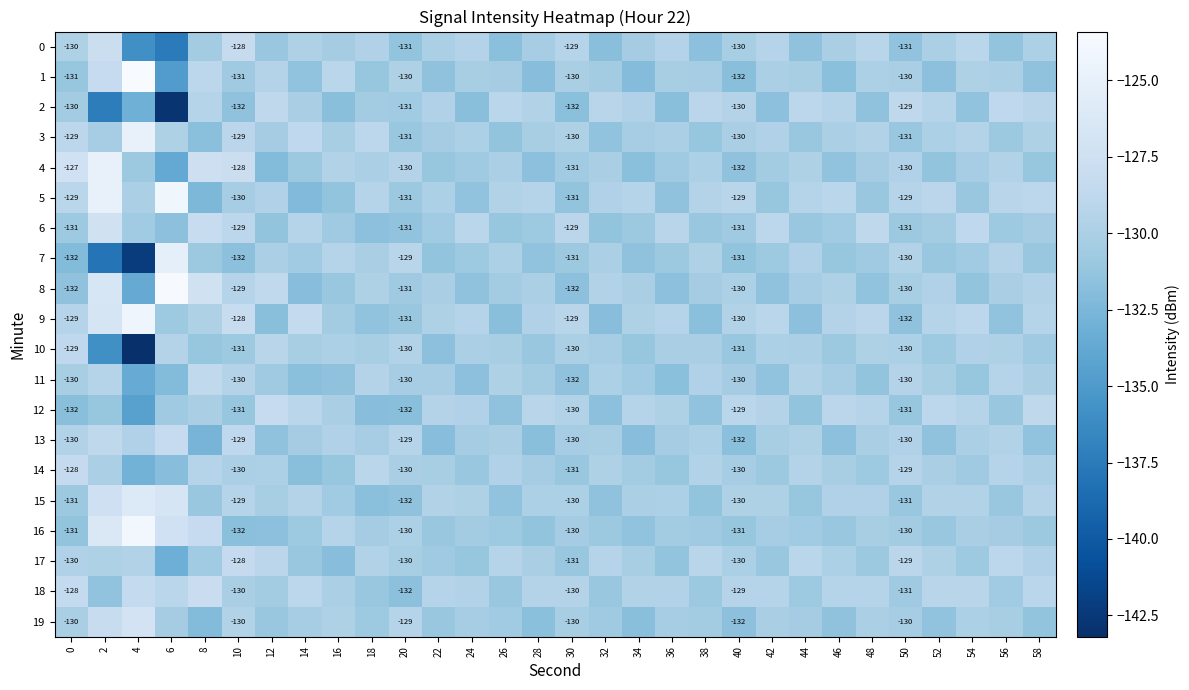

What is the difference between the highest and lowest values at 50?

3.0